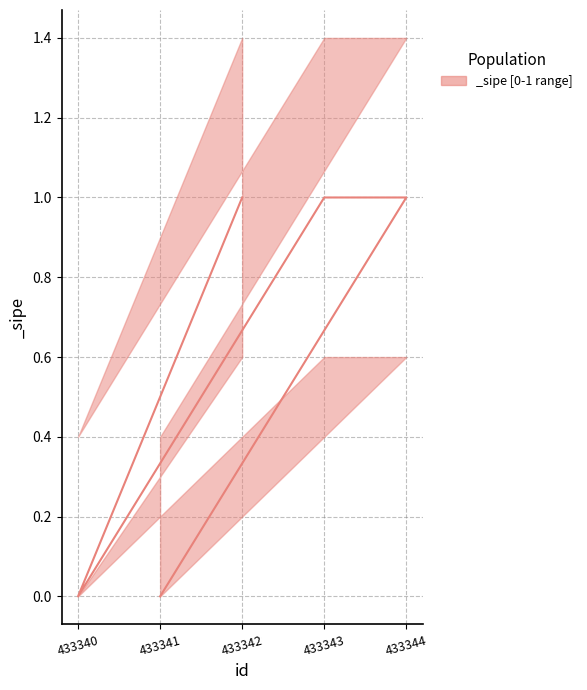

Reading right to left, list all the values displayed in this chart.

1	0	1	1	0